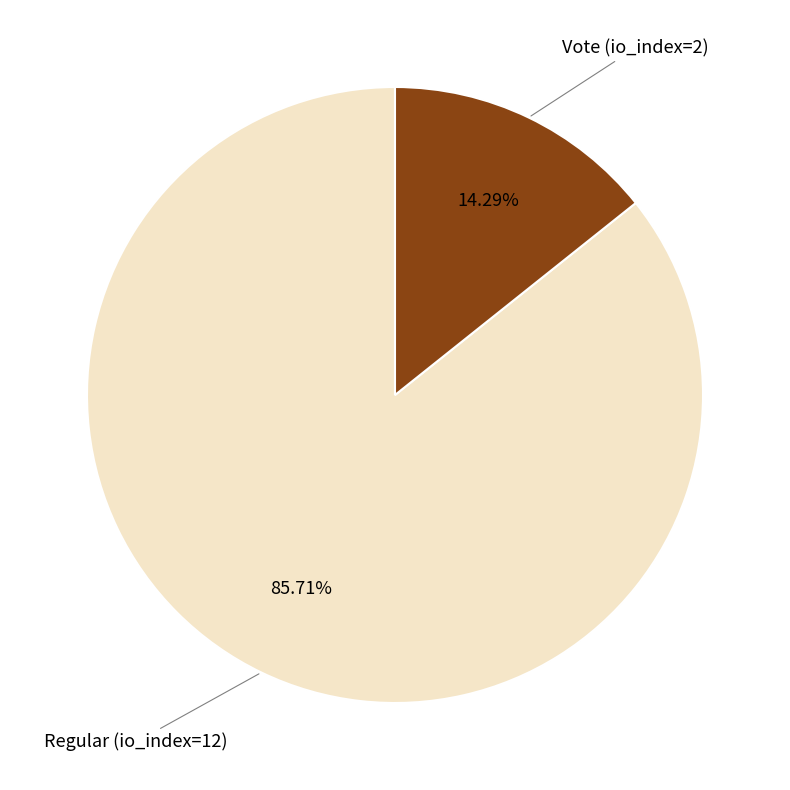

How many segments does this pie chart have?

2